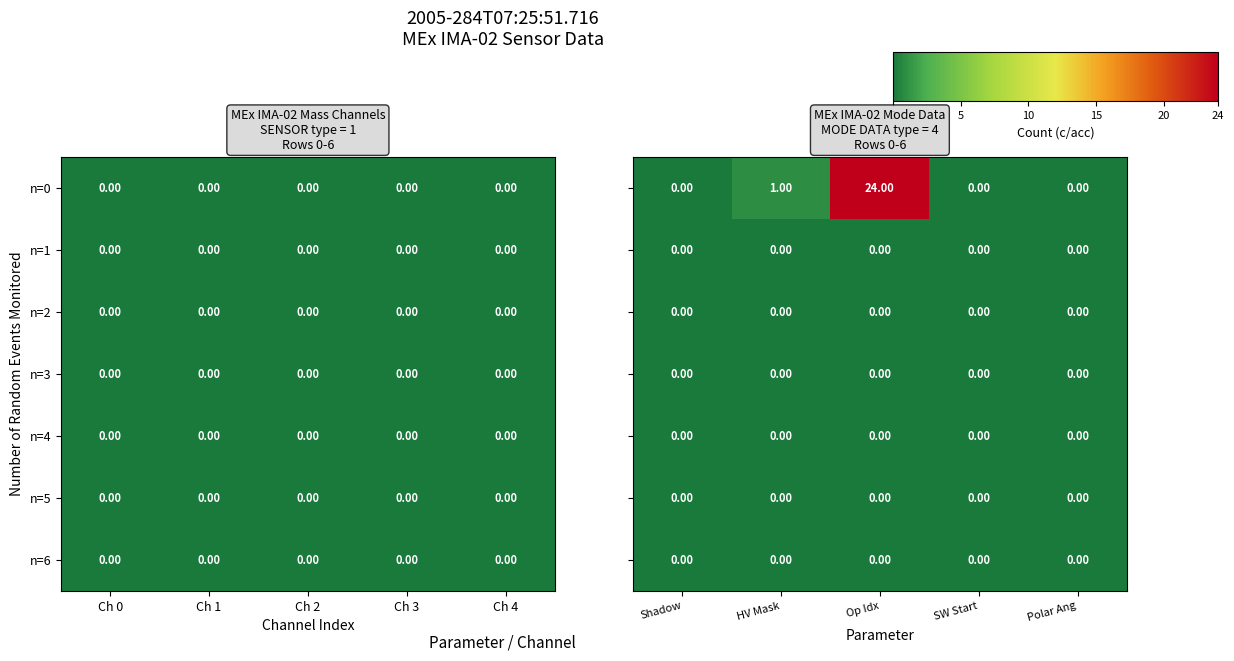

Is the value of n=0 at Op Idx greater than the value of n=3 at HV Mask?

Yes